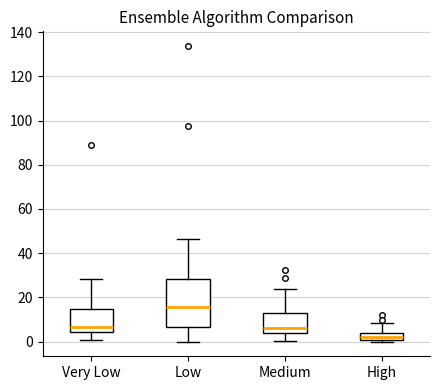

Reading left to right, transcribe this box plot: for each box, give where its median line is, the range the box spans, and where its two whiskers end, as read against the y-axis. The values are not printed on the chart, so give them approximately, as read against the axis.

Very Low: median 6, box 4 to 14, whiskers 0 to 28
Low: median 16, box 6 to 28, whiskers 0 to 46
Medium: median 6, box 4 to 12, whiskers 0 to 24
High: median 2, box 0 to 4, whiskers 0 (just below the box's lower edge) to 8